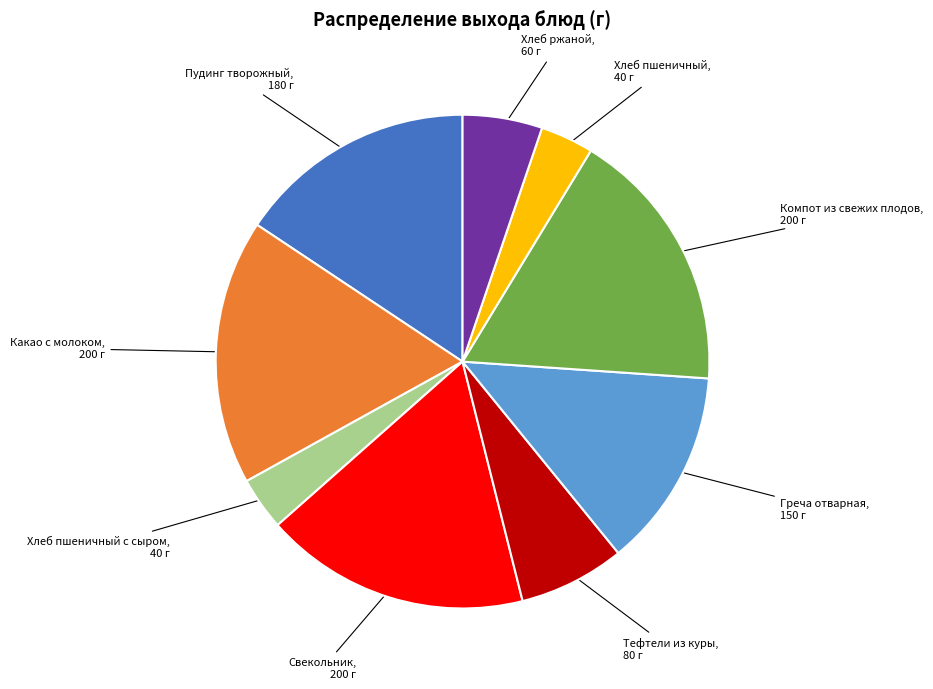

How many slices are in this pie chart?

9